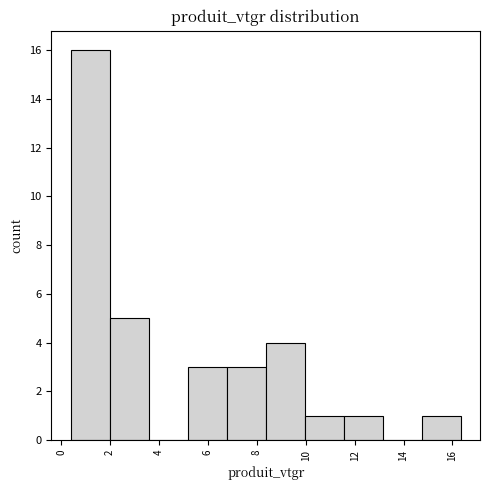

Reading left to right, transcribe this chart: for each bar, give the range it covers on the x-axis and its height. Neither the bar edges nor the heights are printed on the chart, so give them approximately, as read against the axes.

0.4 to 2.0: 16
2.0 to 3.6: 5
3.6 to 5.2: 0
5.2 to 6.8: 3
6.8 to 8.4: 3
8.4 to 10.0: 4
10.0 to 11.6: 1
11.6 to 13.2: 1
13.2 to 14.8: 0
14.8 to 16.4: 1